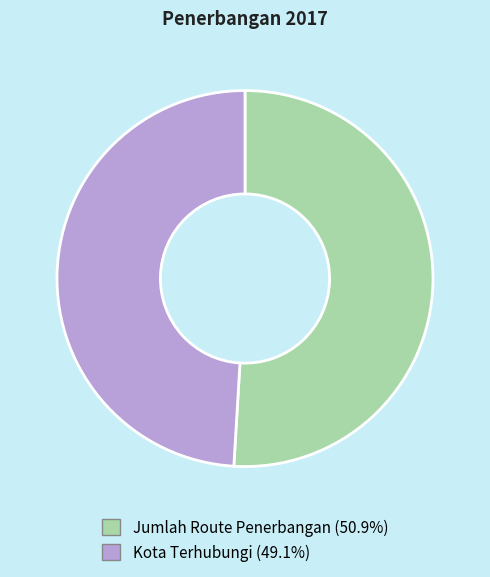

How many segments does this pie chart have?

2